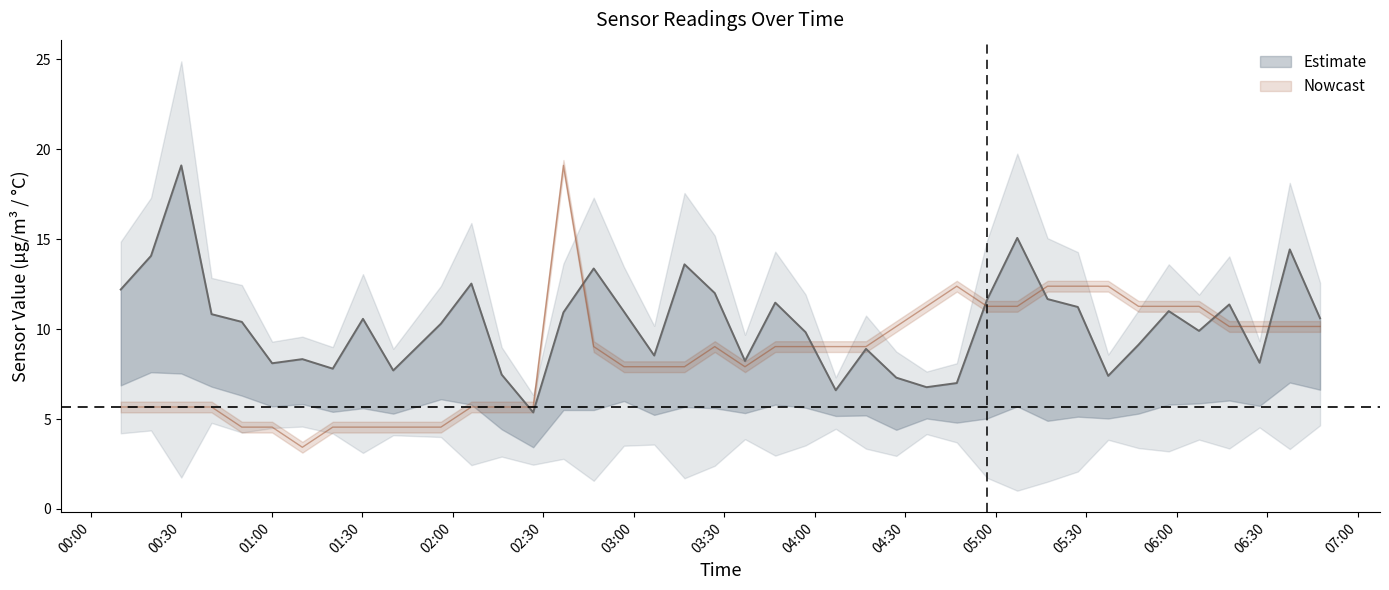

Reading left to right, what are all the values shown in this chart?

SDS_P1: 12.2	14.1	19.1	10.8	10.4	8.1	8.3	7.8	10.6	7.7	10.3	12.5	7.5	5.4	10.9	13.4	11.0	8.5	13.6	12.0	8.2	11.5	9.8	6.6	8.9	7.3	6.8	7.0	11.6	15.1	11.7	11.2	7.4	9.1	11.0	9.9	11.4	8.1	14.4	10.6
Temp: 5.7	5.7	5.7	5.7	4.5	4.5	3.4	4.5	4.5	4.5	4.5	5.7	5.7	5.7	19.1	9.0	7.9	7.9	7.9	9.0	7.9	9.0	9.0	9.0	9.0	10.1	11.3	12.4	11.3	11.3	12.4	12.4	12.4	11.3	11.3	11.3	10.1	10.1	10.1	10.1